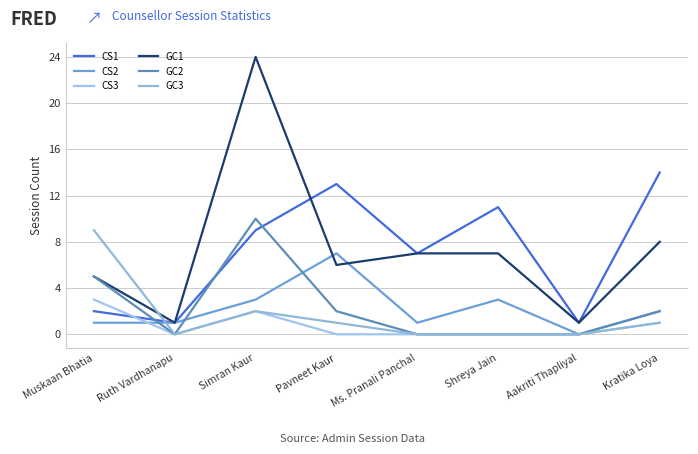

Reading right to left, what are all the values shown in this chart?

CS1: 14	1	11	7	13	9	1	2
CS2: 2	0	3	1	7	3	1	1
CS3: 1	0	0	0	0	2	0	3
GC1: 8	1	7	7	6	24	1	5
GC2: 2	0	0	0	2	10	0	5
GC3: 1	0	0	0	1	2	0	9